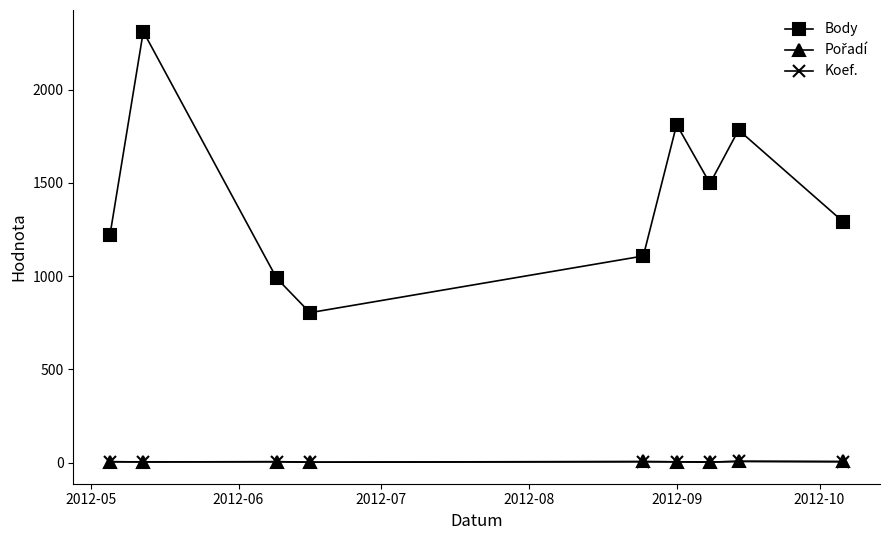

At how many categories does at least one series exceed 571?

9